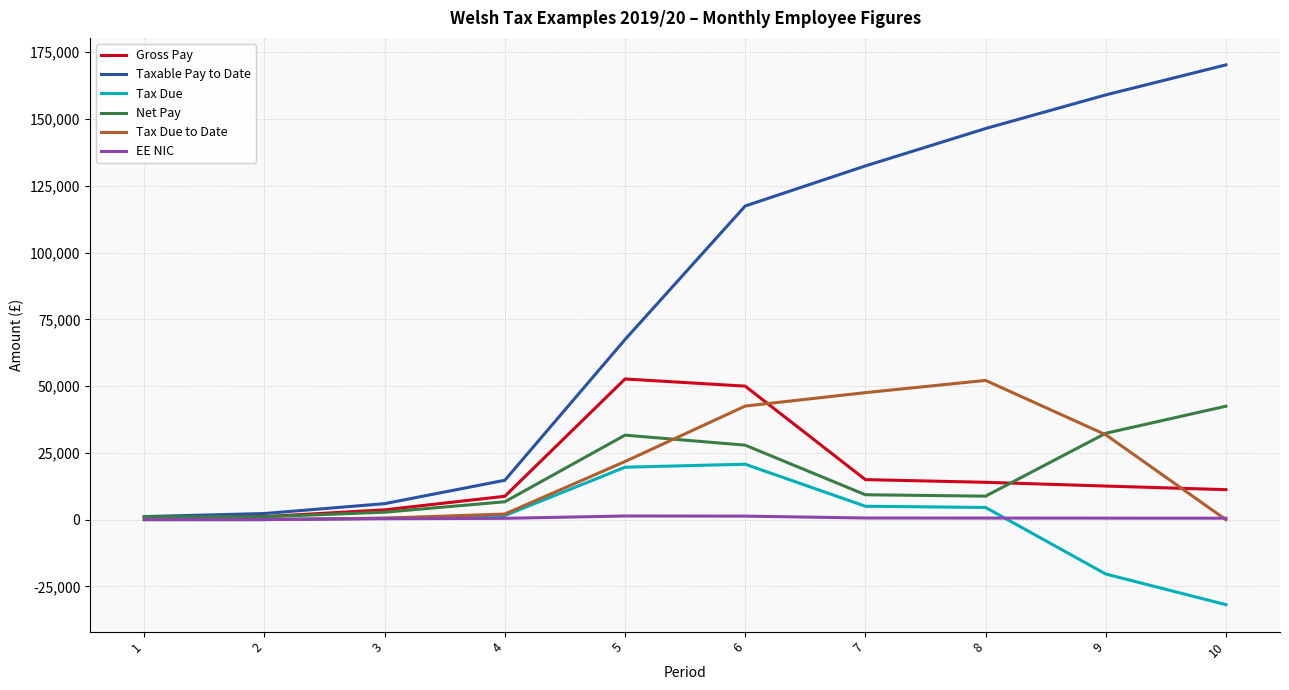

How many values in the Tax Due series are below 1543?

5